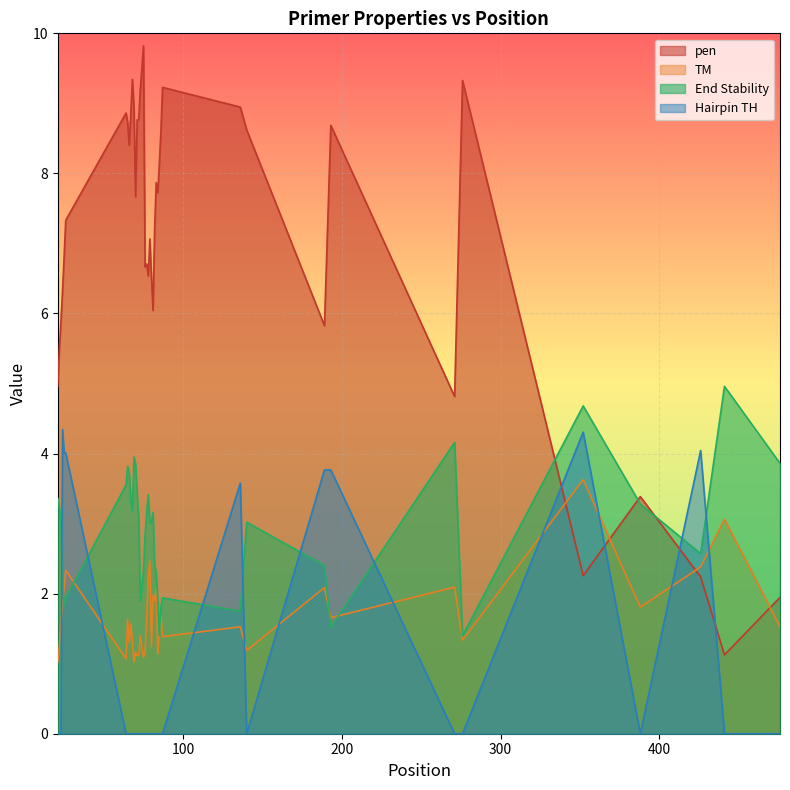

How many series are shown in this chart?

4